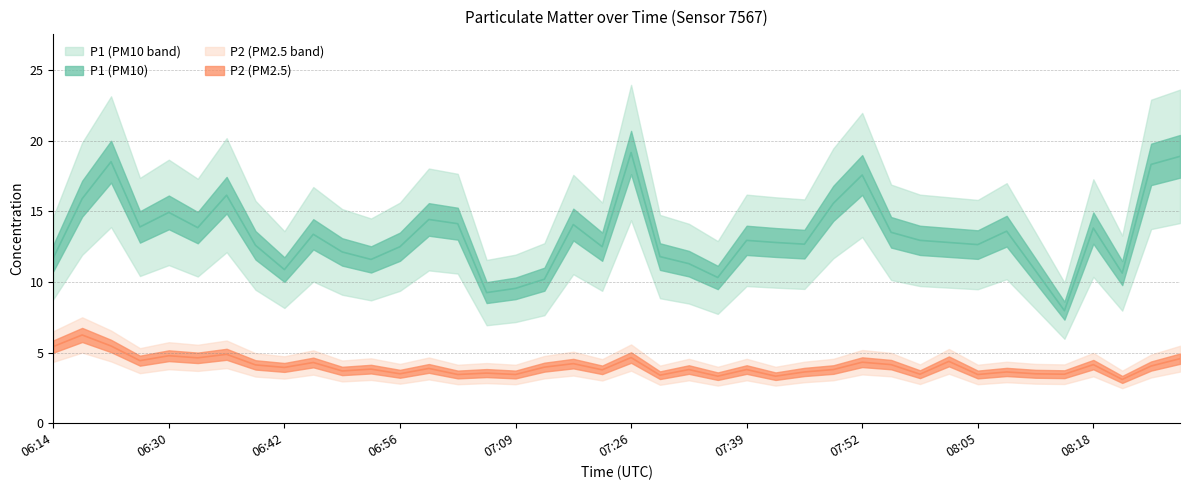

Rank the categories by P2 value from highest to lowest.

06:20, 06:23, 06:14, 06:36, 06:30, 07:26, 06:33, 08:28, 06:26, 08:01, 07:52, 06:46, 07:16, 07:55, 08:18, 06:39, 08:25, 07:13, 06:42, 06:59, 06:52, 07:33, 07:39, 07:48, 07:23, 06:49, 07:45, 08:08, 07:06, 06:56, 08:12, 07:58, 08:15, 07:02, 07:09, 08:05, 07:29, 07:36, 07:42, 08:21